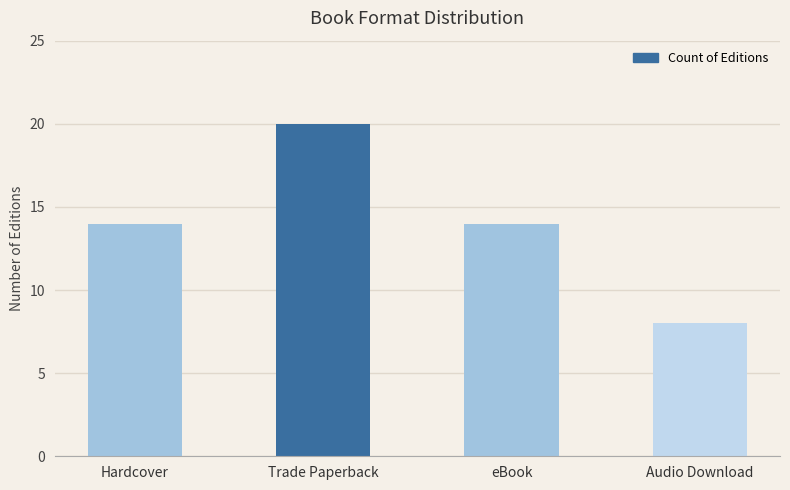

Reading left to right, list all the values displayed in this chart.

Hardcover=14	Trade Paperback=20	eBook=14	Audio Download=8